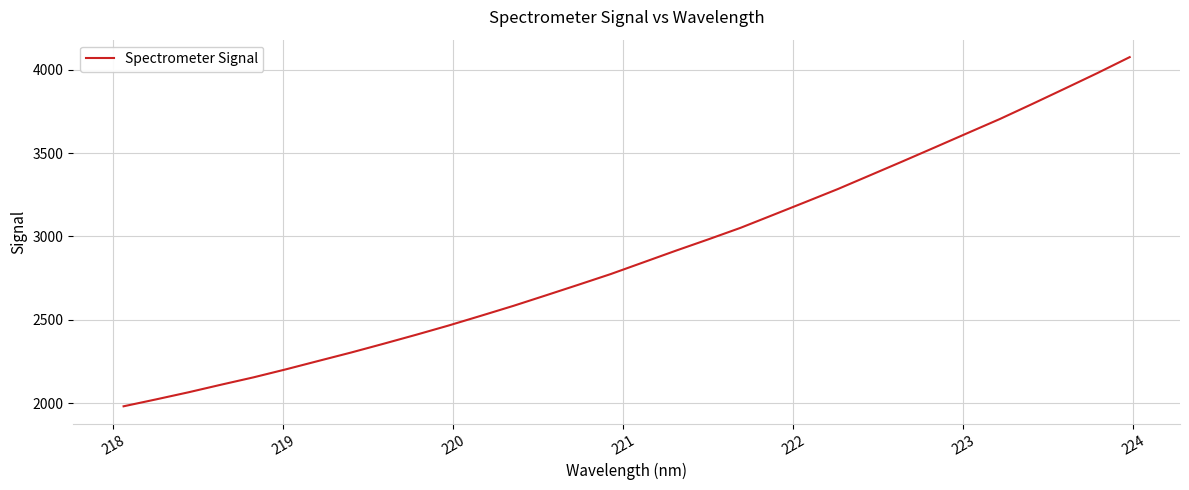

What is the smallest value displayed?

1980.9